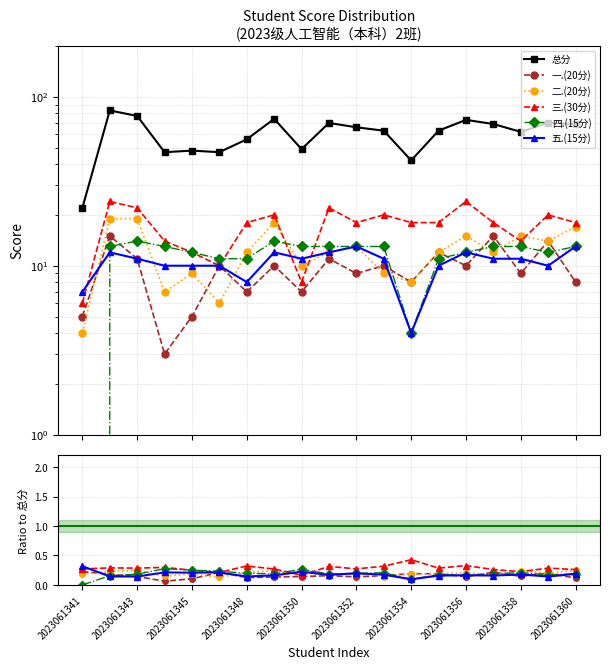

Is this an area chart (filled region under the line)?

No